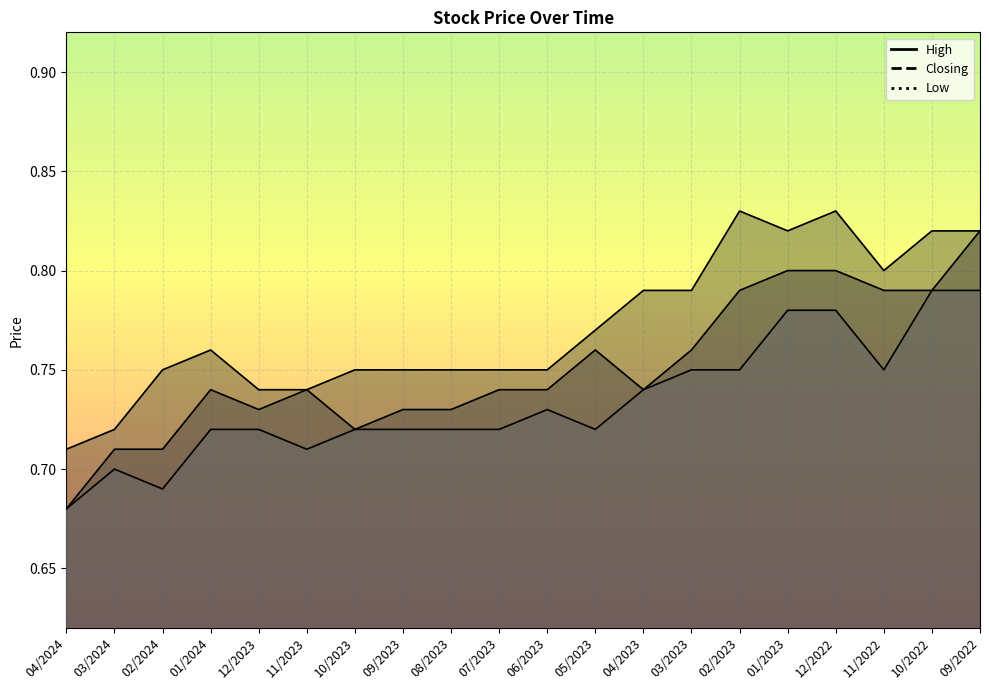

Rank the categories by Closing value from lowest to highest.

04/2024, 03/2024, 02/2024, 10/2023, 12/2023, 09/2023, 08/2023, 01/2024, 11/2023, 07/2023, 06/2023, 04/2023, 05/2023, 03/2023, 02/2023, 11/2022, 10/2022, 01/2023, 12/2022, 09/2022